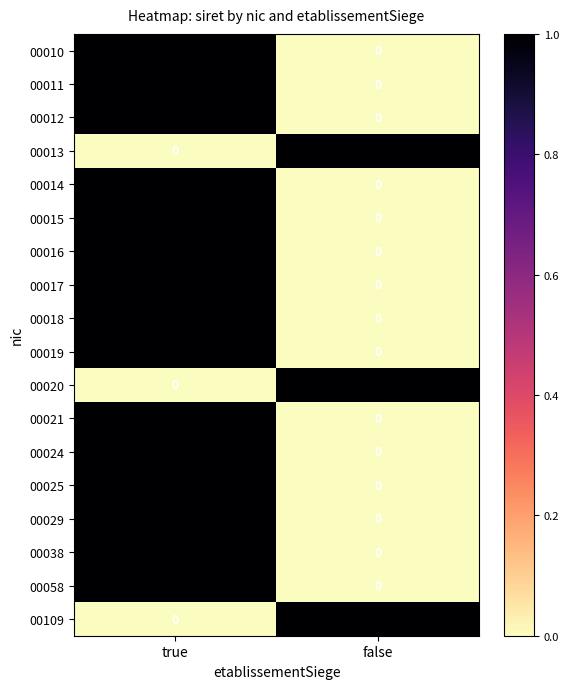

List the labels in order of 00016 value, smallest first.

false, true